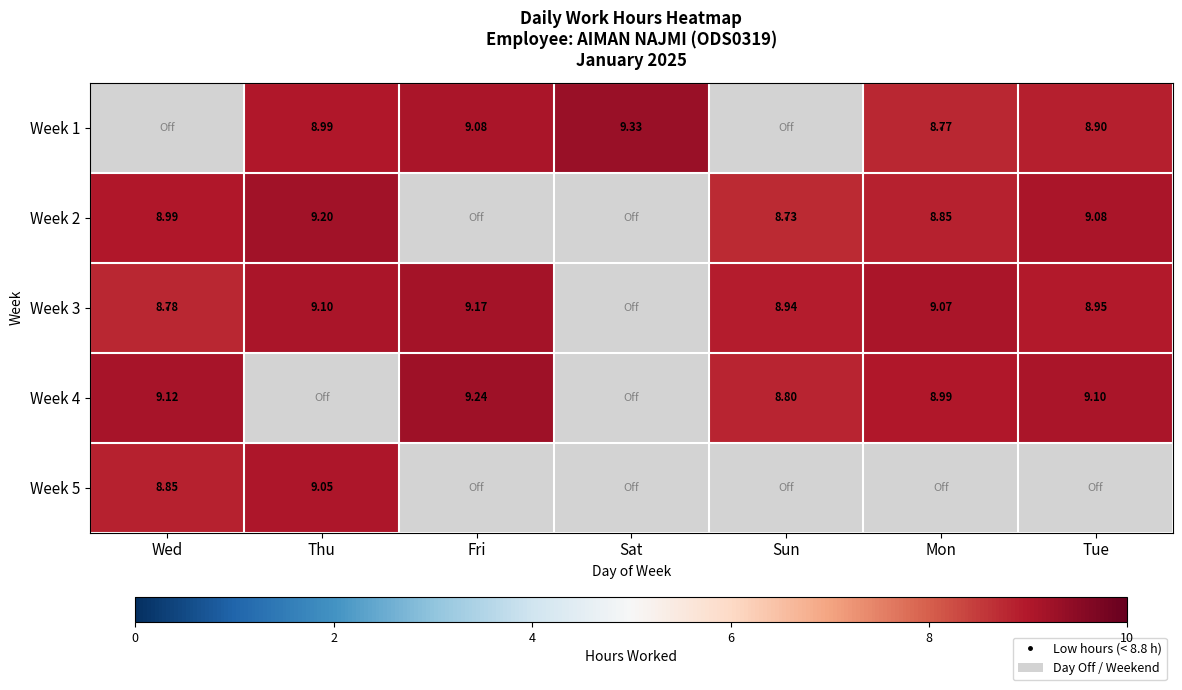

Is the value of Week 1 at Thu greater than the value of Week 3 at Sun?

Yes